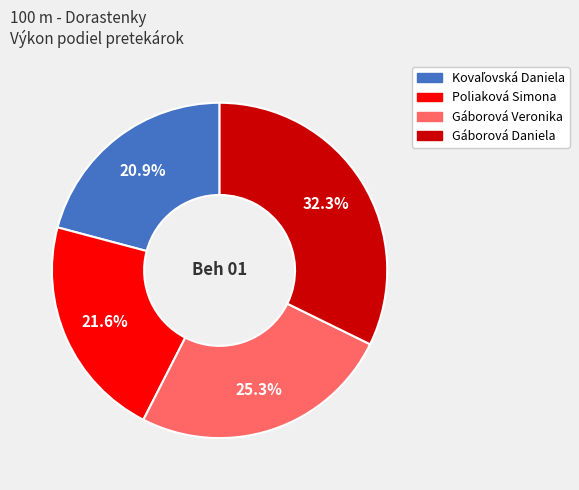

Count the number of slices in the pie.

4